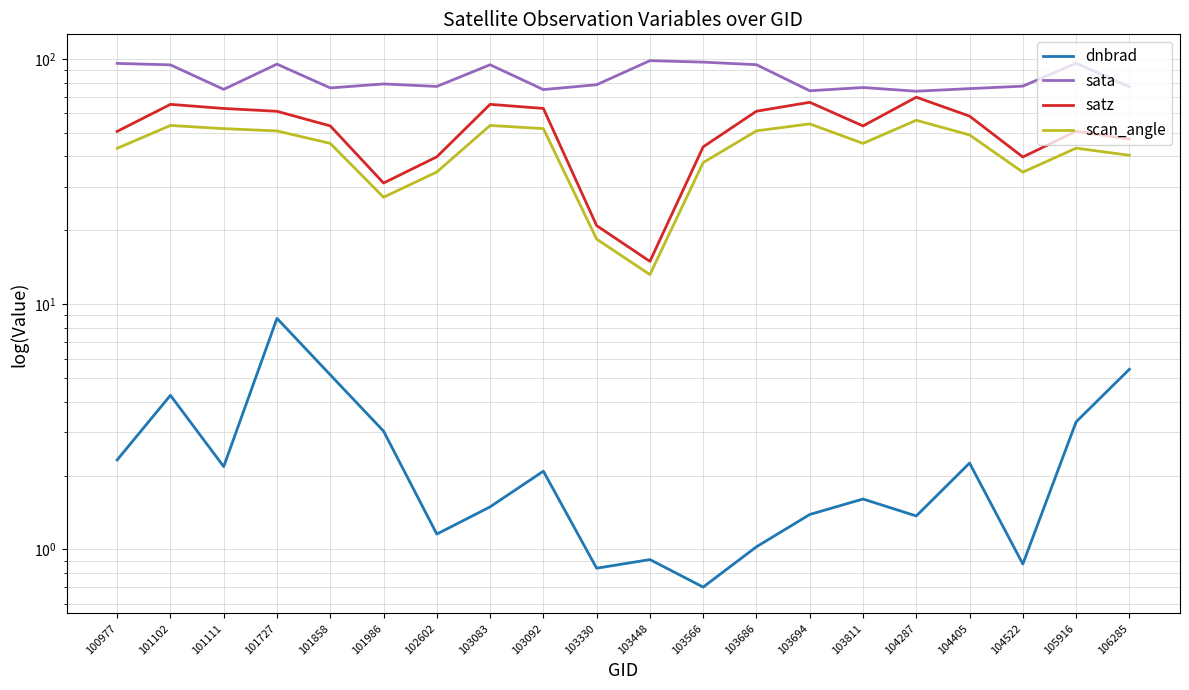

At which label does dnbrad reach its peak?

101727